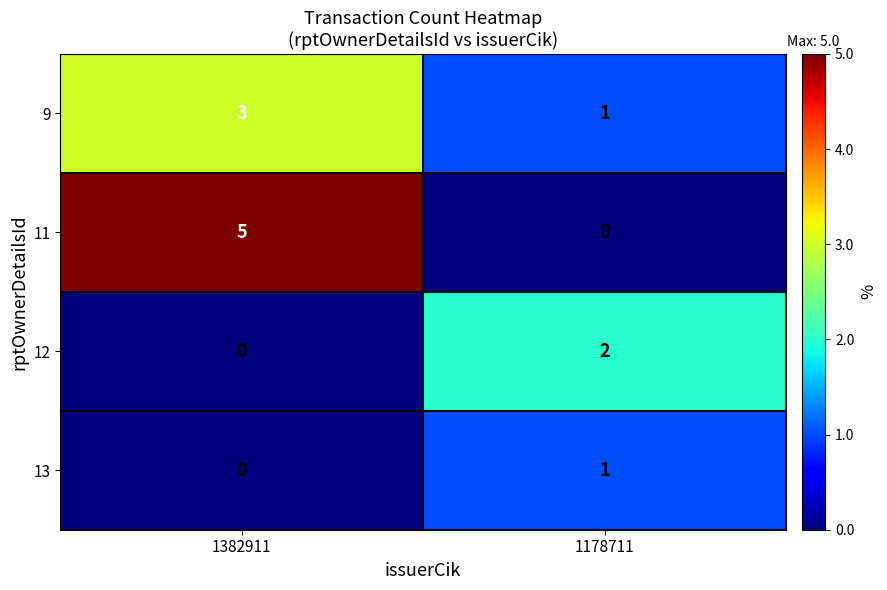

Which series has the largest total across all categories?

11